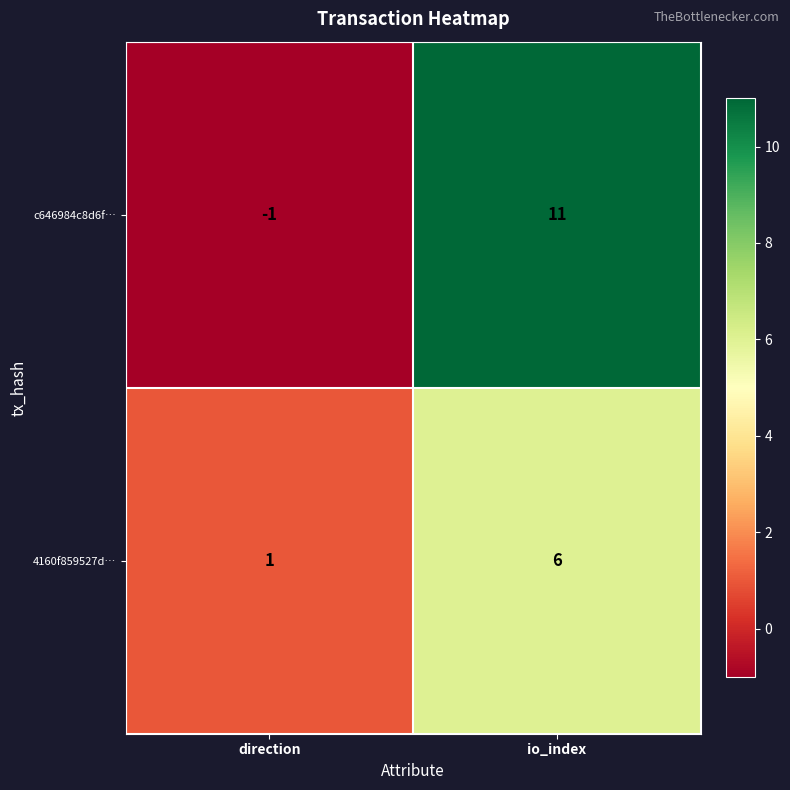

What is the average value of the c646984c8d6f… series?

5